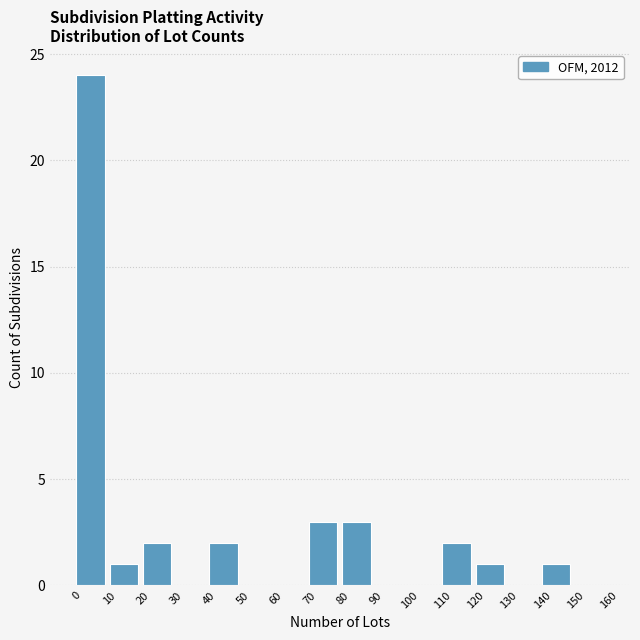

Reading left to right, list every bar in this chart as the range it spans on the x-axis followed by its height. The values are not printed on the chart, so give them approximately, as read against the axis.

0 to 10: 24
10 to 20: 1
20 to 30: 2
30 to 40: 0
40 to 50: 2
50 to 60: 0
60 to 70: 0
70 to 80: 3
80 to 90: 3
90 to 100: 0
100 to 110: 0
110 to 120: 2
120 to 130: 1
130 to 140: 0
140 to 150: 1
150 to 160: 0